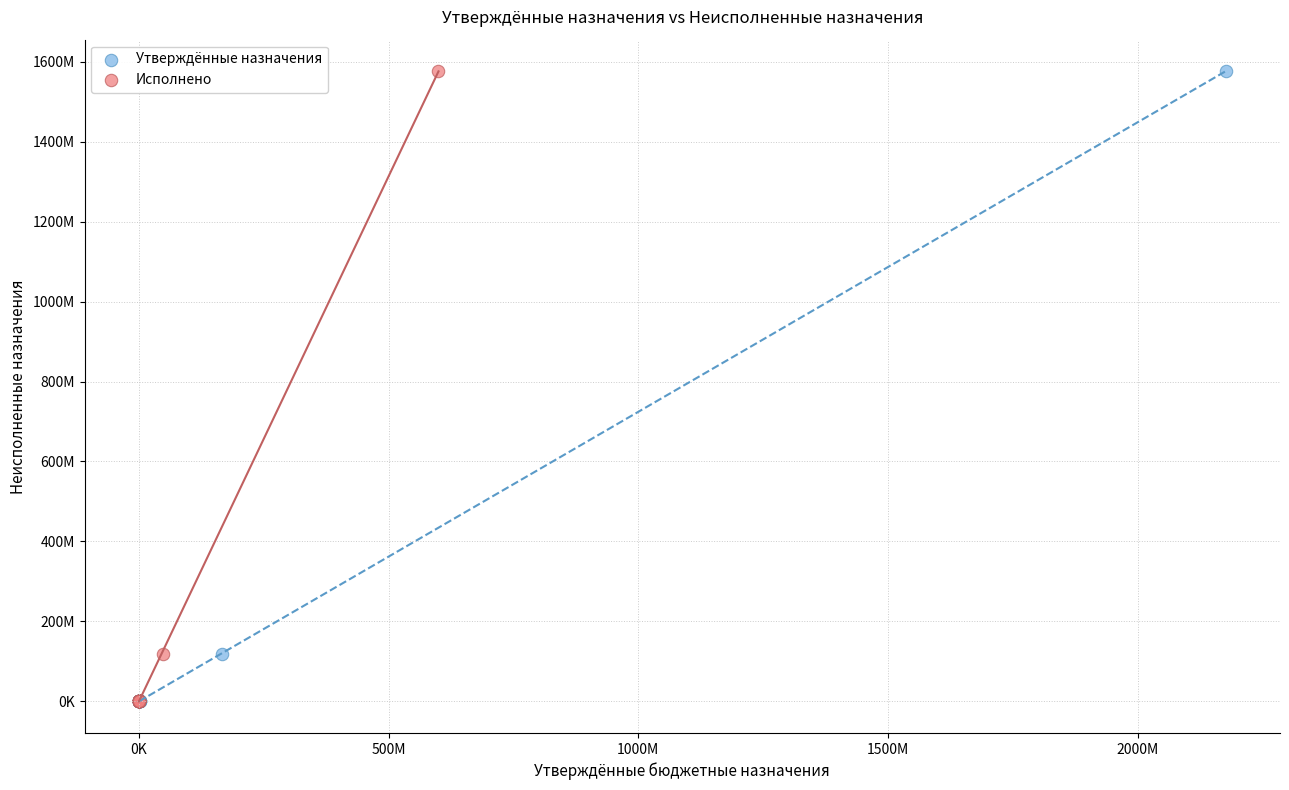

What are all the series names shown in the legend?

Утверждённые назначения, Исполнено